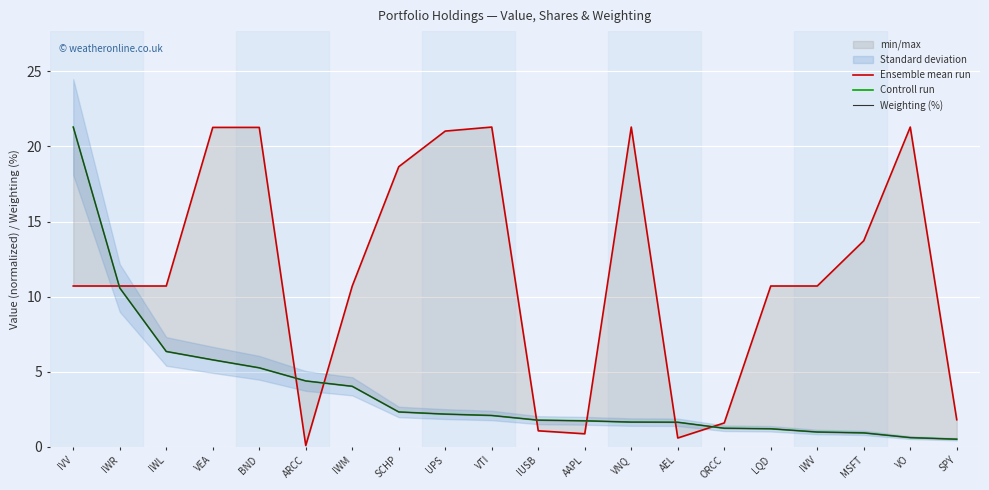

Which has a higher value, UPS or VEA?

VEA